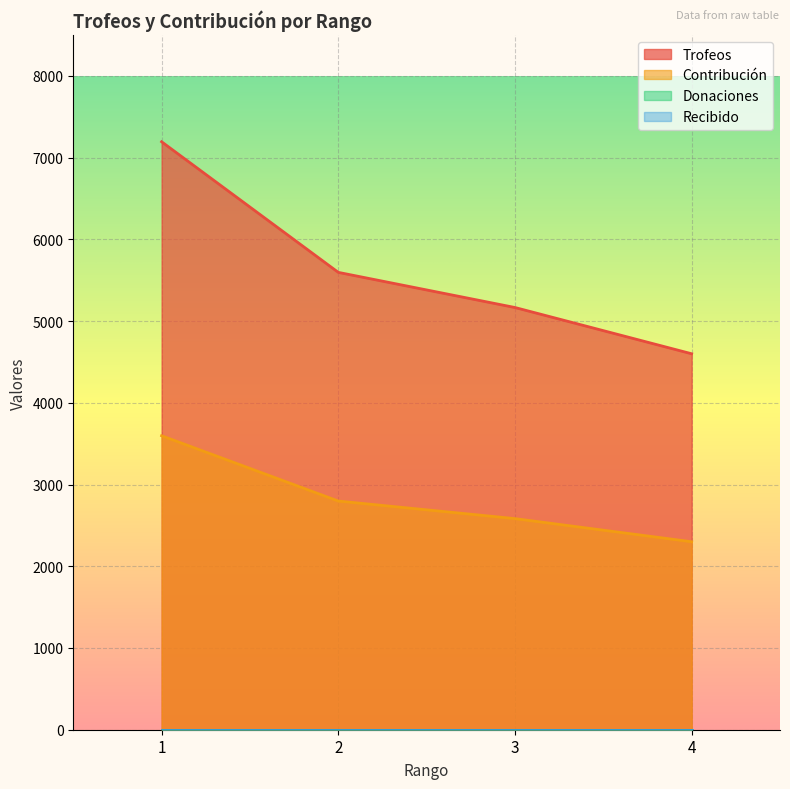

What is the spread (max minus min) of values at 3?

2583